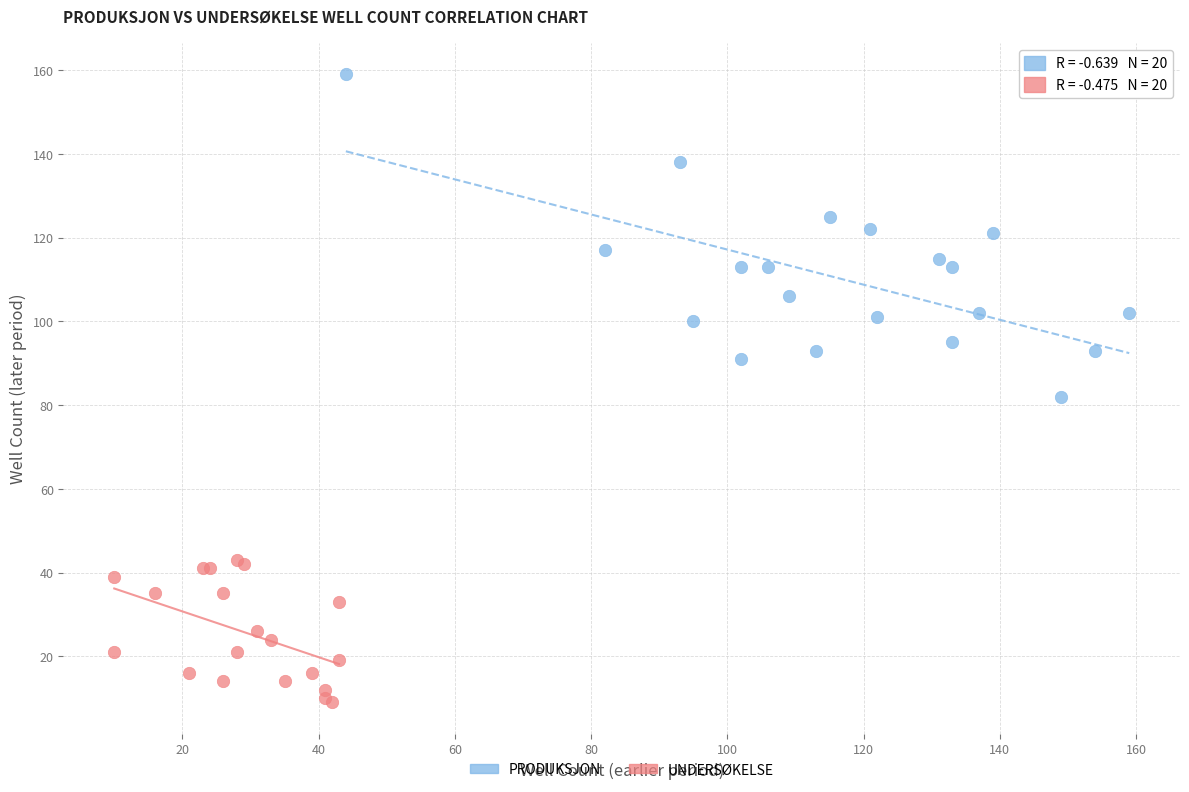

Which series reaches the maximum Y coordinate?

PRODUKSJON